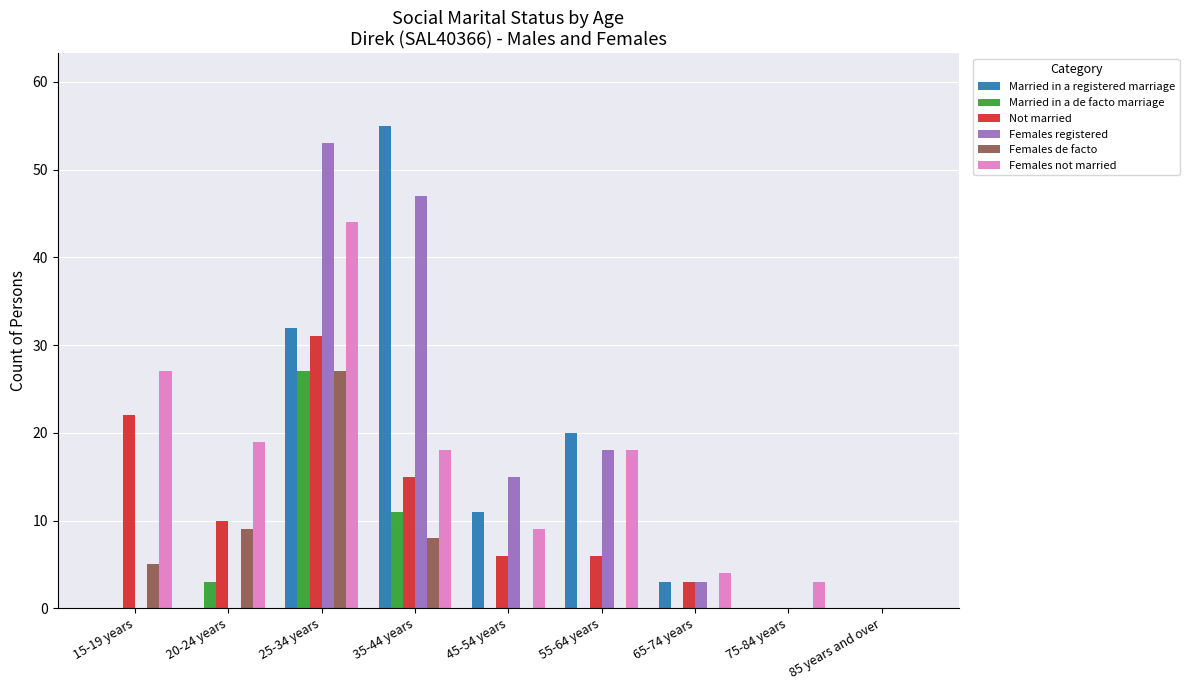

Where is Married in a registered marriage nearest to the value 27?

25-34 years